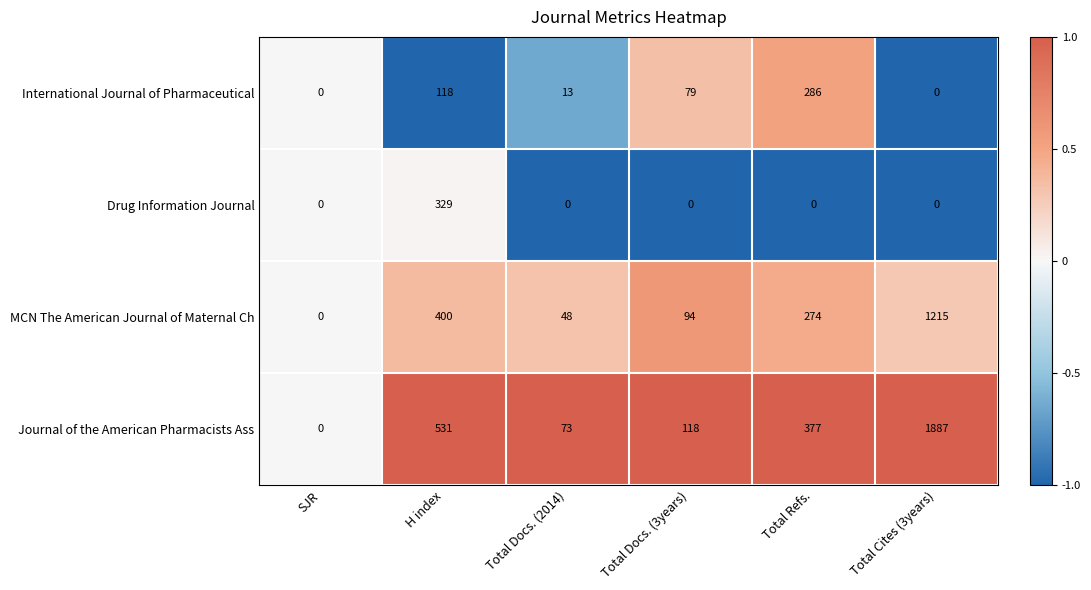

What is the maximum value shown in the chart?

1887